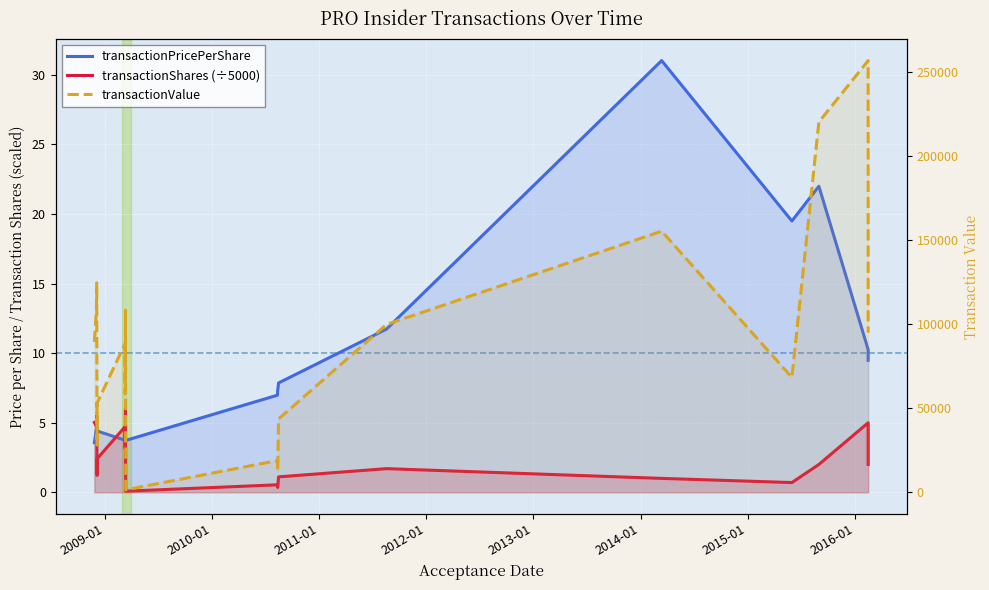

How many values in the transactionPricePerShare series exceed 6?

18